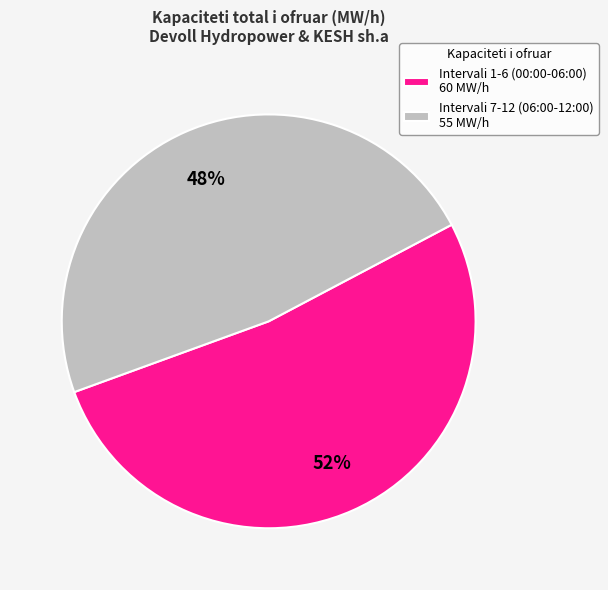

Count the number of slices in the pie.

2